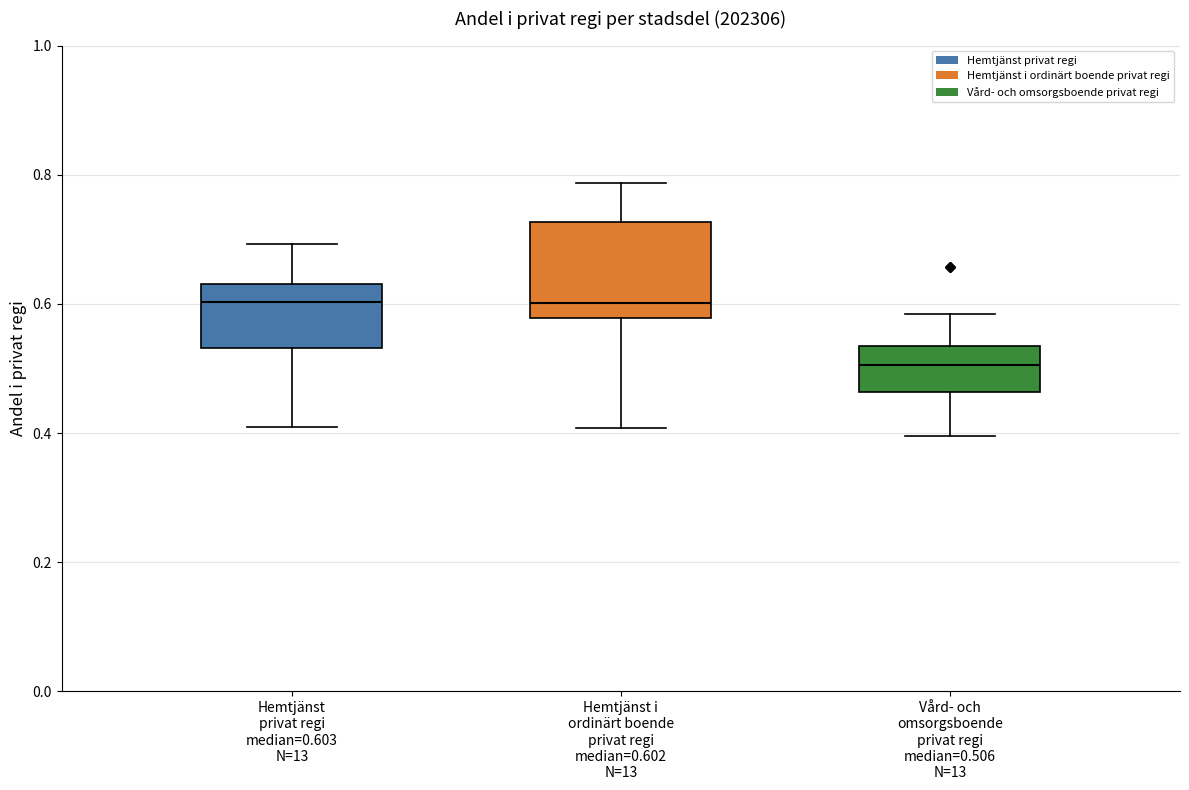

Where is the lower edge of the box for Vård- och omsorgsboende privat regi median=0.506 N=13 on the y-axis? The values are not printed on the chart, so give them approximately, as read against the axis.

0.46